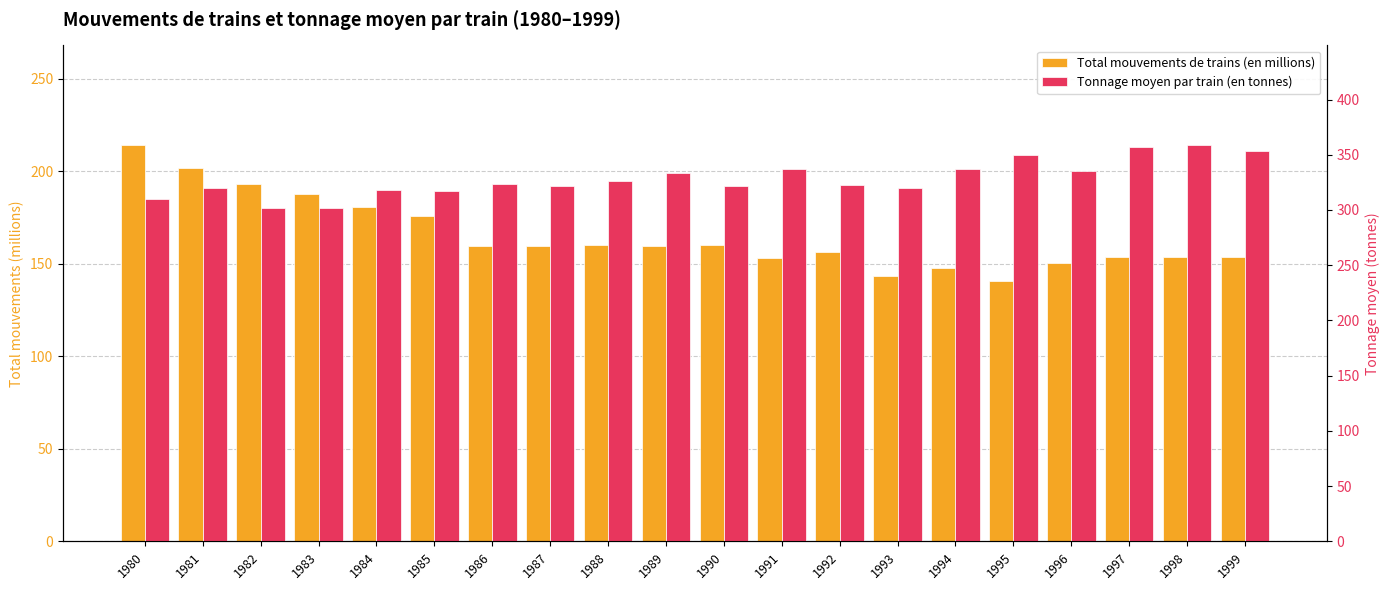

What is the difference between the second highest and minimum values in the Total mouvements de trains (en millions) series?

60.8